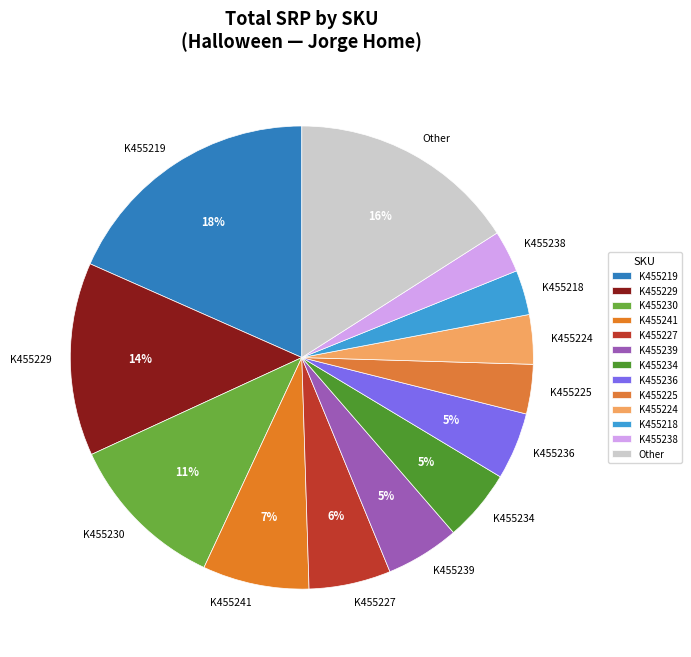

The K455227 slice represents 6% of the pie. True or false?

True